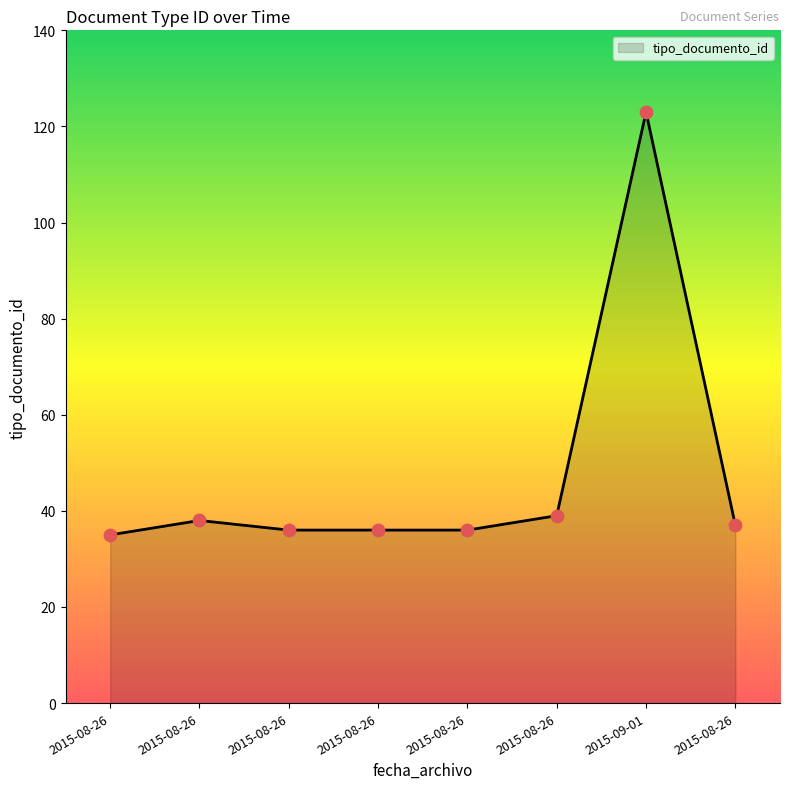

What is the ratio of the value at 2015-08-26 to the value at 2015-08-26?

1.0